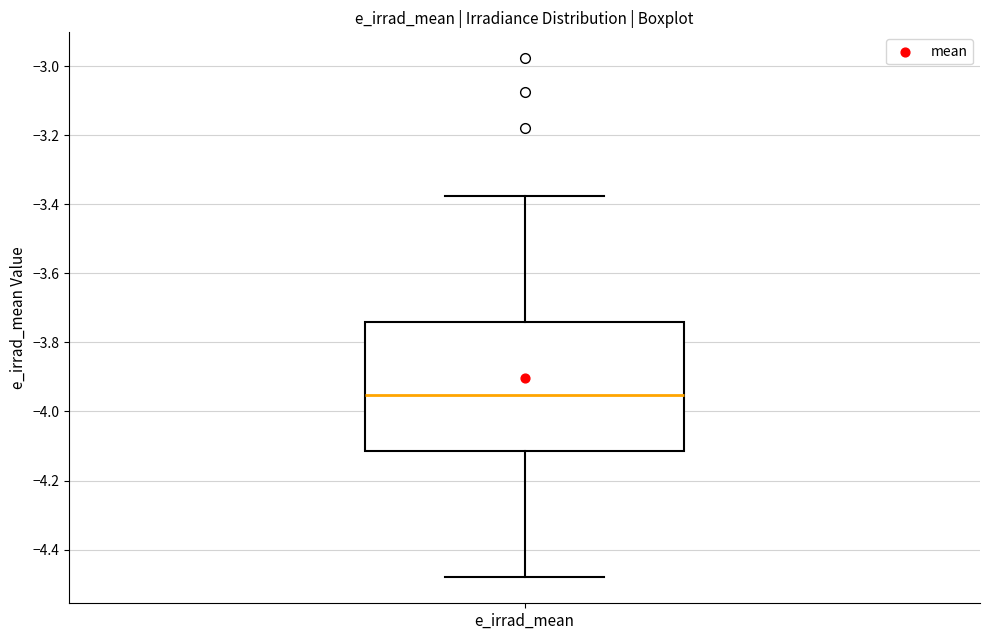

Where does the lower whisker of the box for e_irrad_mean end on the y-axis? The values are not printed on the chart, so give them approximately, as read against the axis.

-4.48